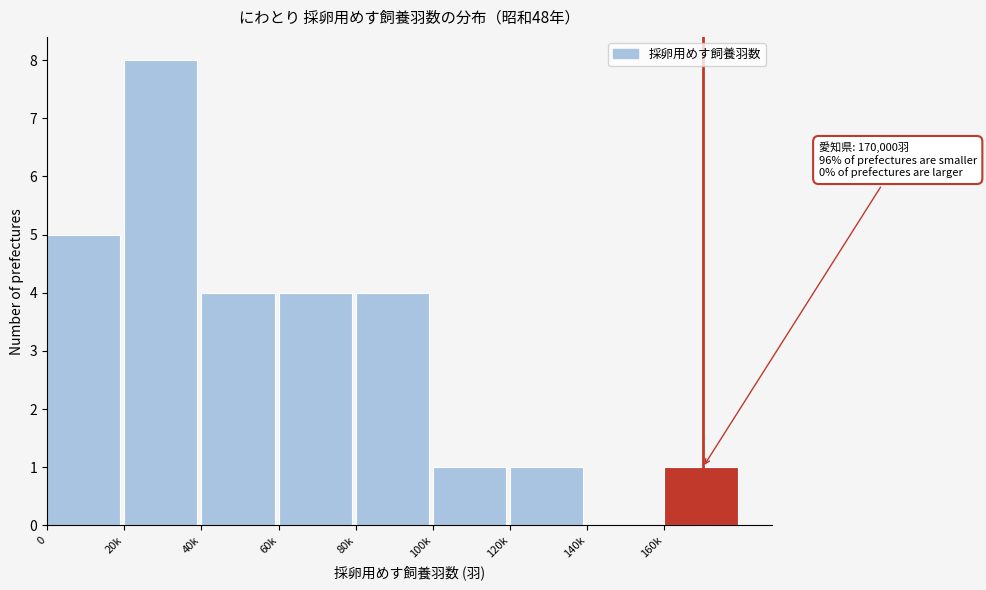

Reading right to left, extract all data points from this chart.

160k=1	140k=0	120k=1	100k=1	80k=4	60k=4	40k=4	20k=8	0=5